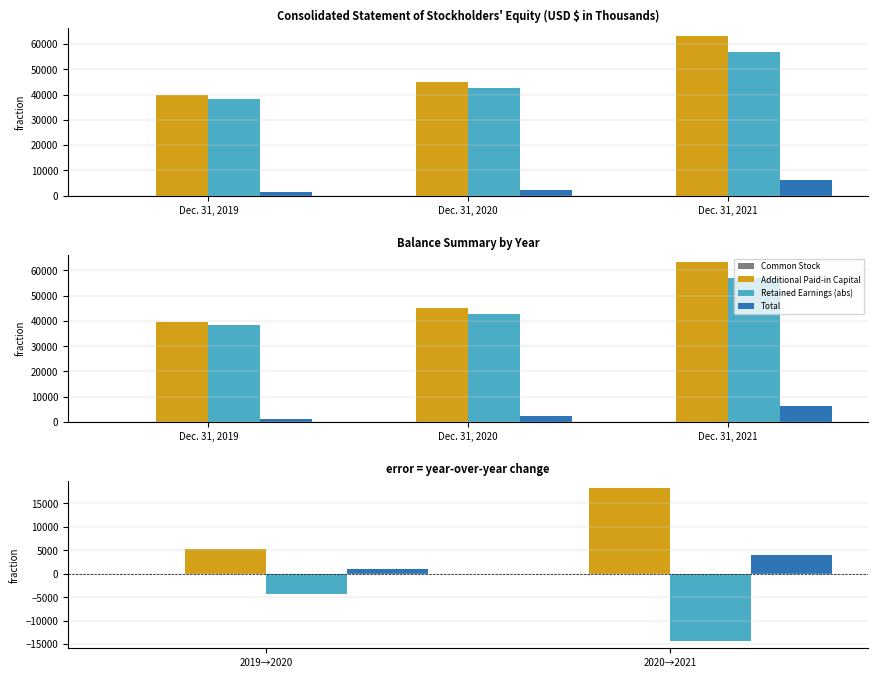

Count the values in the range 5 to 28.

3